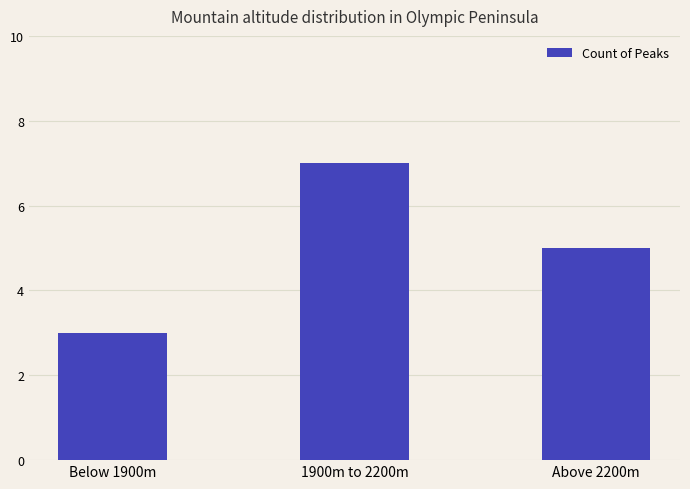

Where does the data first go above 5?

1900m to 2200m